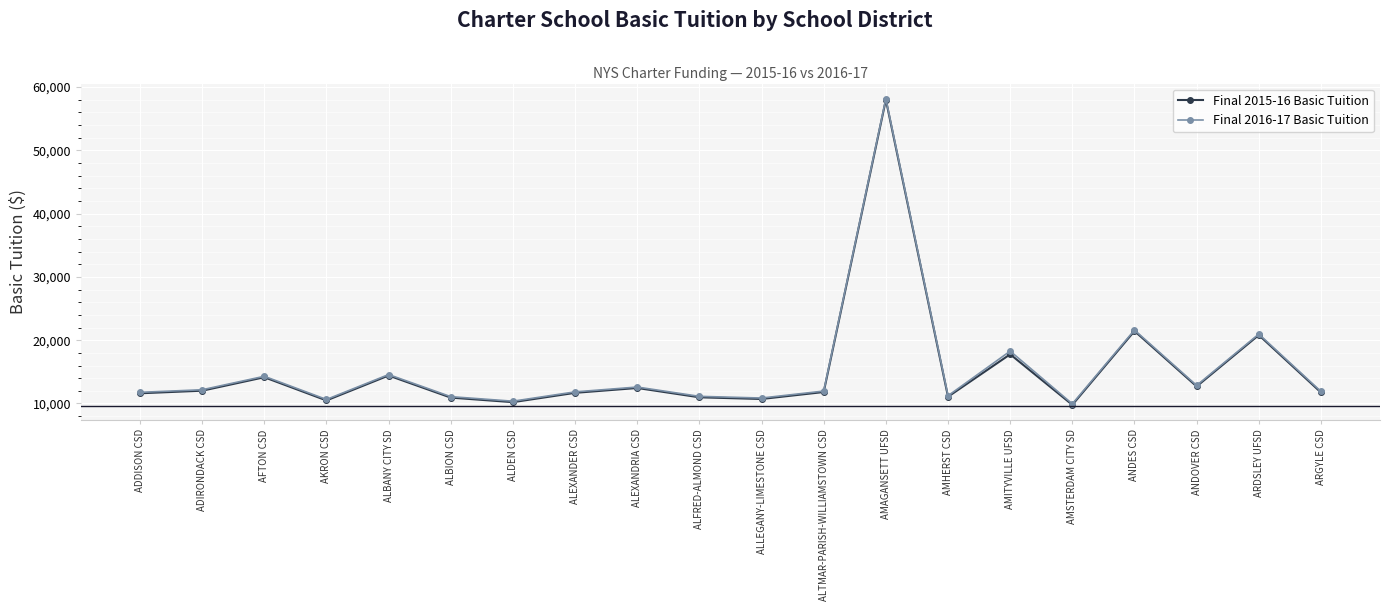

What is the sum of all Final 2015-16 Basic Tuition values?

304842